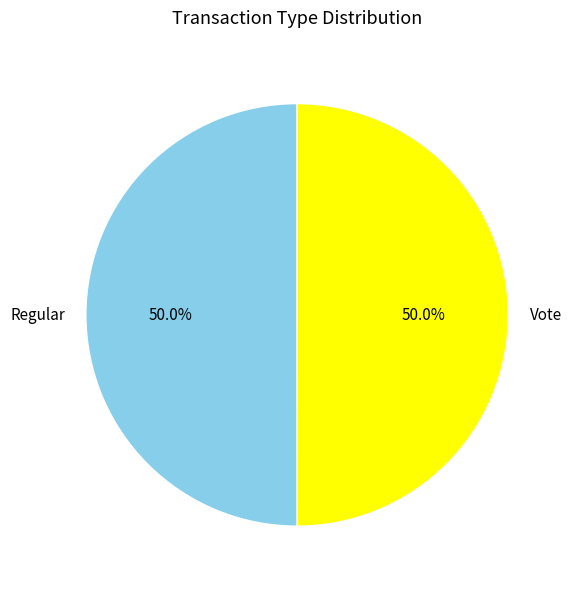

Approximately how many times larger is the value at Regular compared to Vote?

1.0